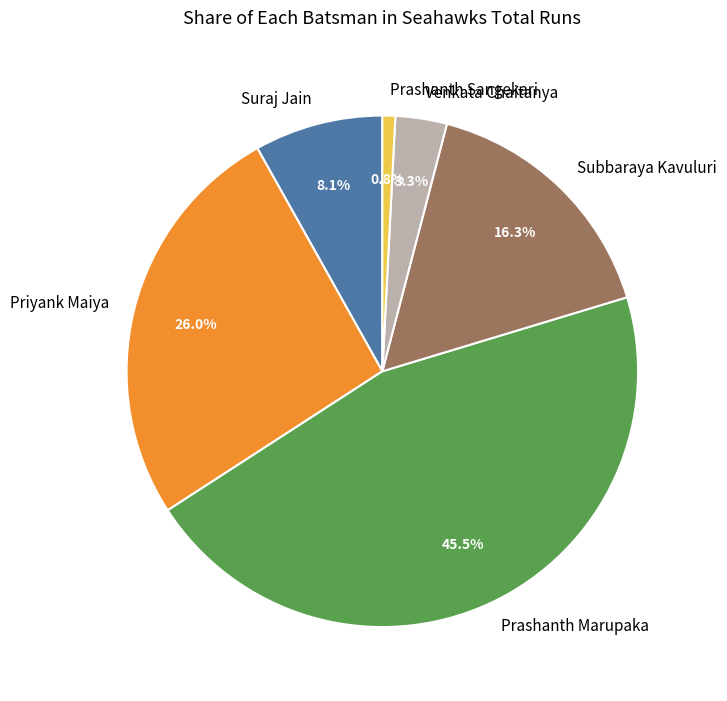

Does Venkata Chaitanya account for over 50% of the chart?

No